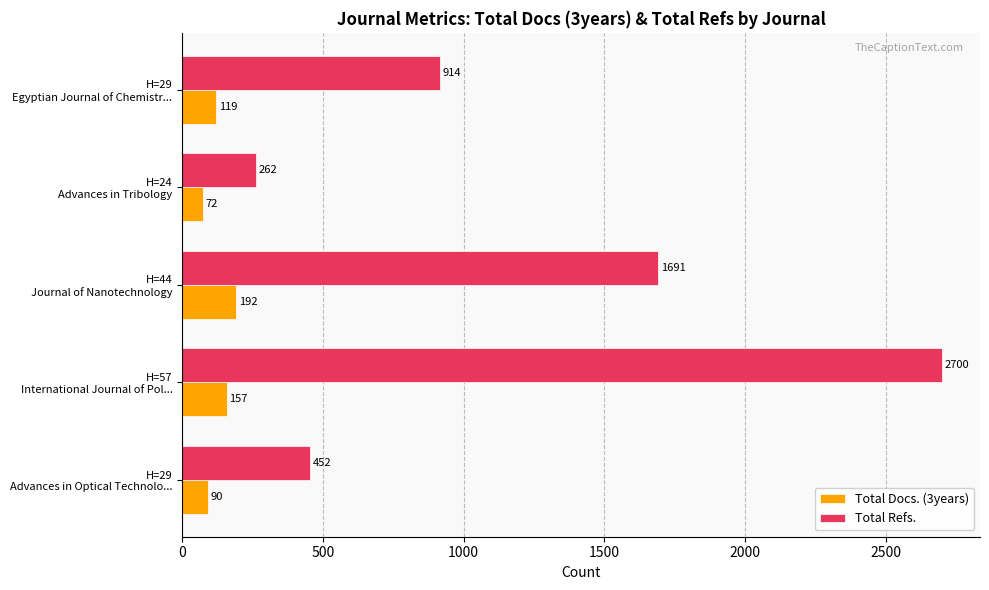

What is the maximum value shown in the chart?

2700